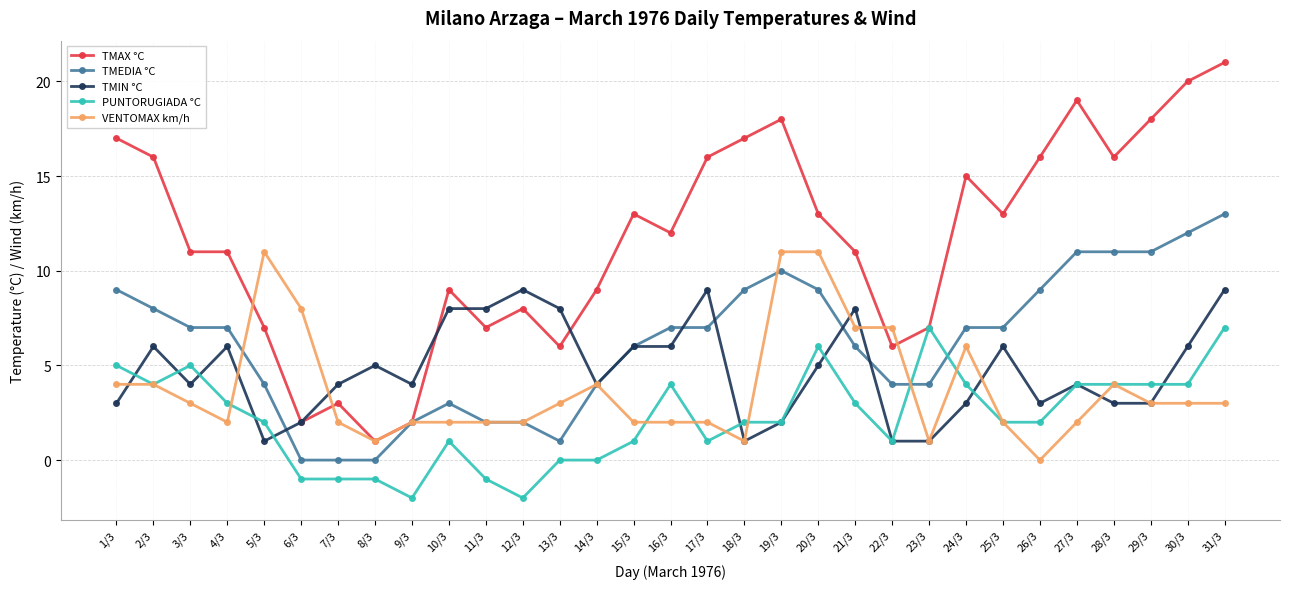

How many lines are shown in the chart?

5